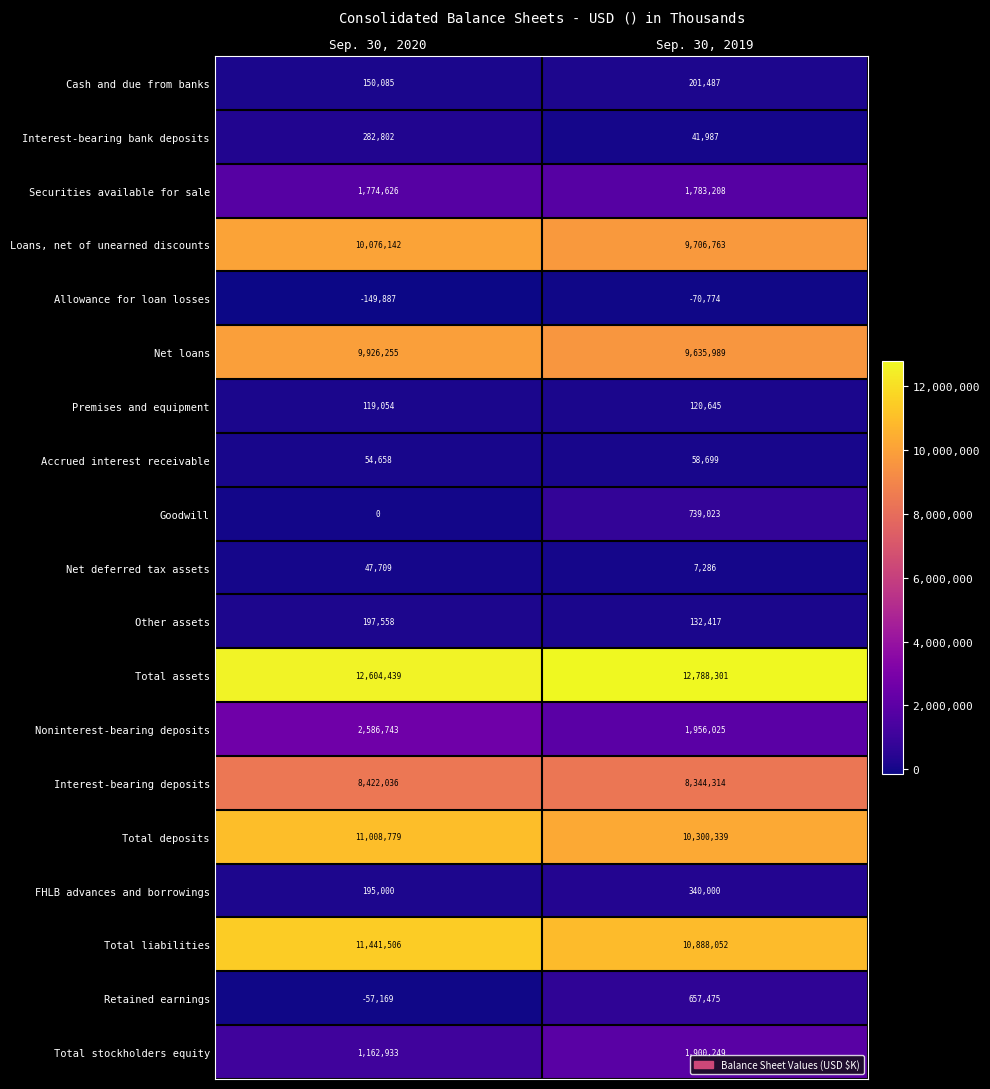

True or false: Retained earnings has a value of 919837 at Sep. 30, 2019.

False